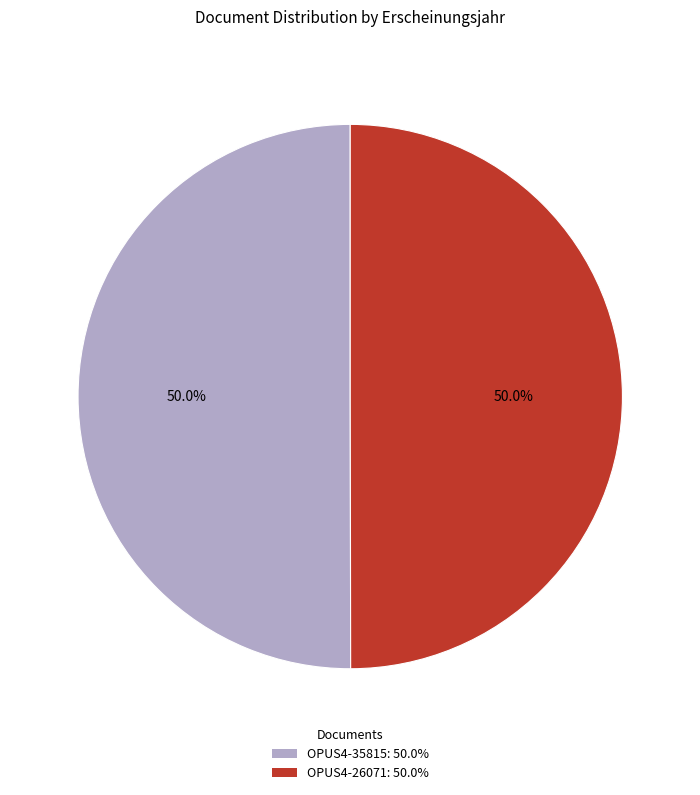

What percentage do OPUS4-26071 and OPUS4-35815 together represent?

100.0%